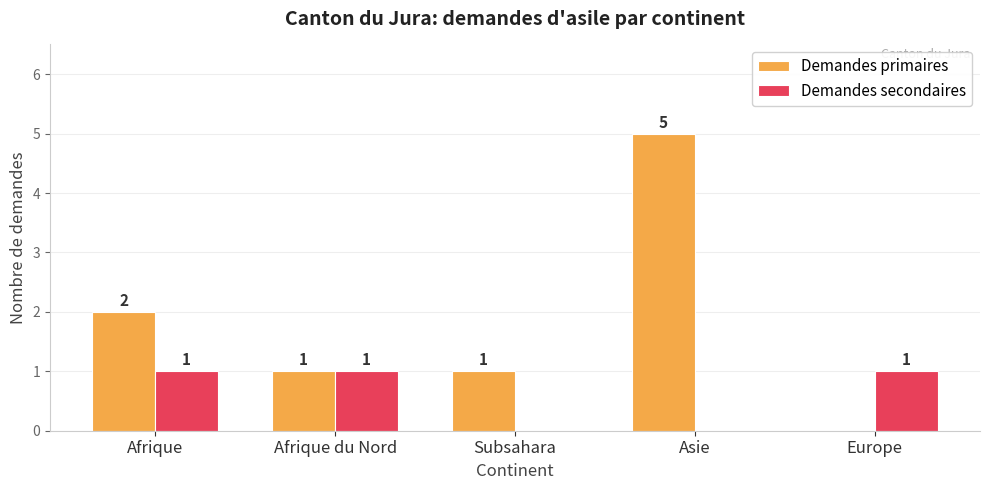

Reading left to right, list all the values displayed in this chart.

Demandes primaires: Afrique=2	Afrique du Nord=1	Subsahara=1	Asie=5	Europe=0
Demandes secondaires: Afrique=1	Afrique du Nord=1	Subsahara=0	Asie=0	Europe=1